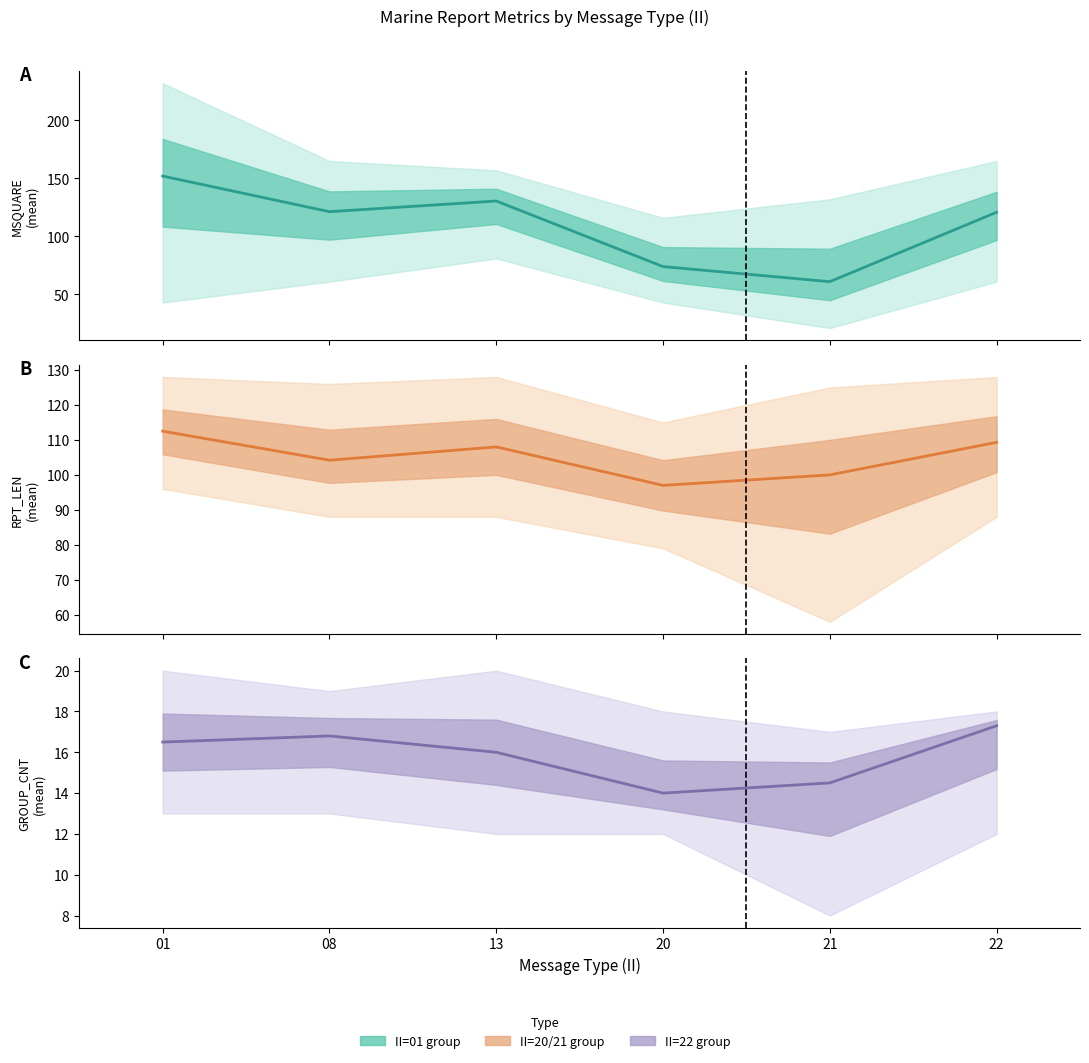

What value does the data have at 01?

16.5